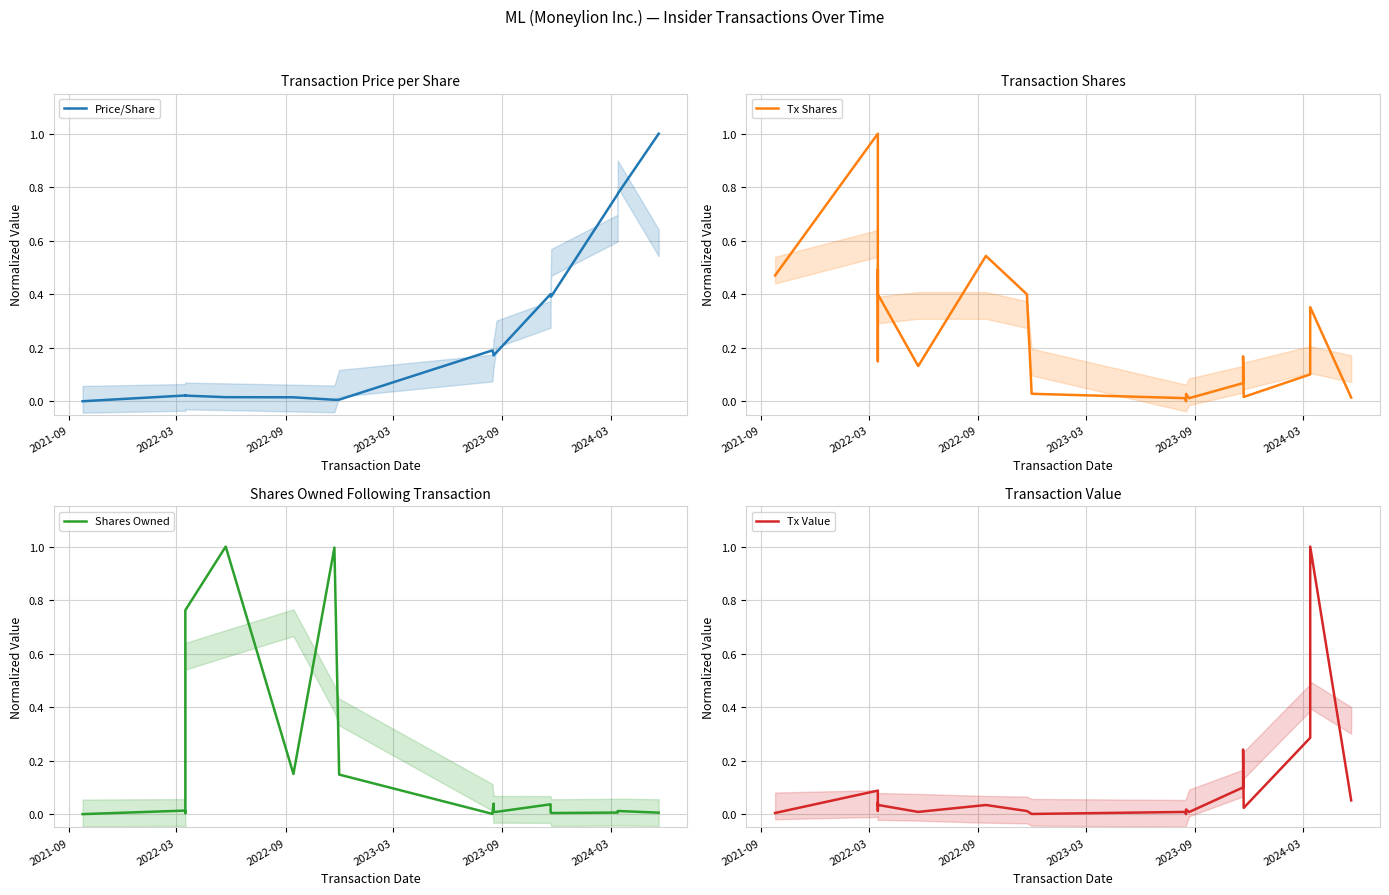

Count the number of data series in this chart.

4